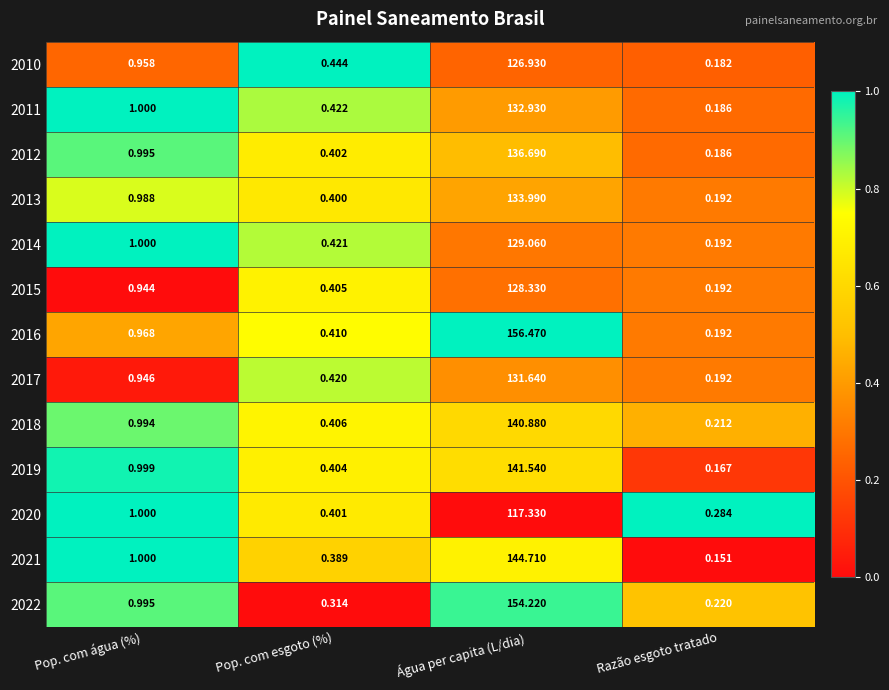

At which label is 2011 closest to 66?

Pop. com água (%)